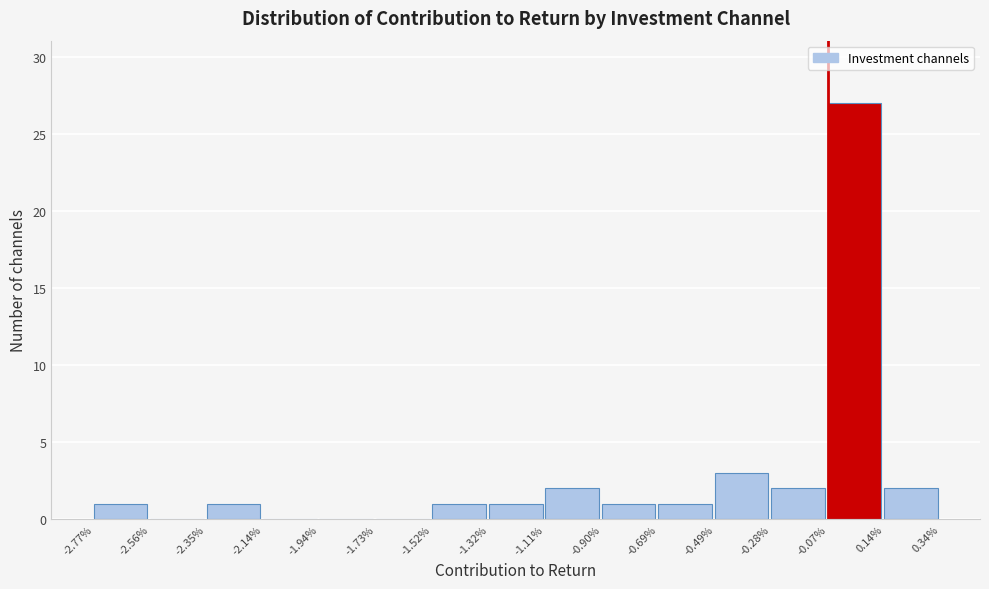

Reading left to right, list all the values displayed in this chart.

-2.77%=1	-2.56%=0	-2.35%=1	-2.14%=0	-1.94%=0	-1.73%=0	-1.52%=1	-1.32%=1	-1.11%=2	-0.90%=1	-0.69%=1	-0.49%=3	-0.28%=2	-0.07%=27	0.14%=2